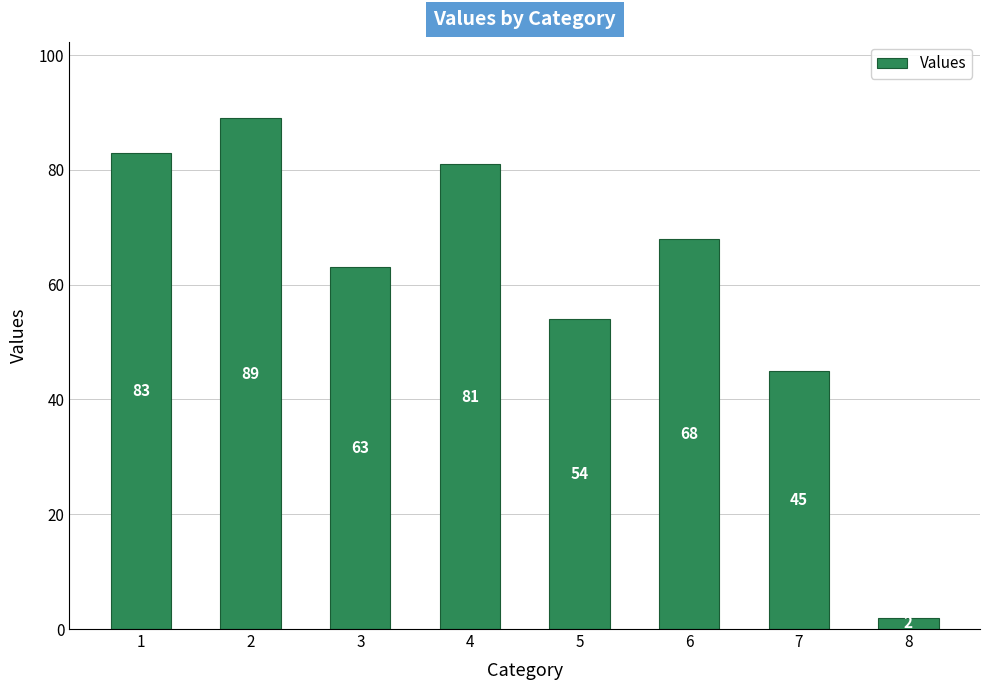

Which category has the lowest value across all series?

8